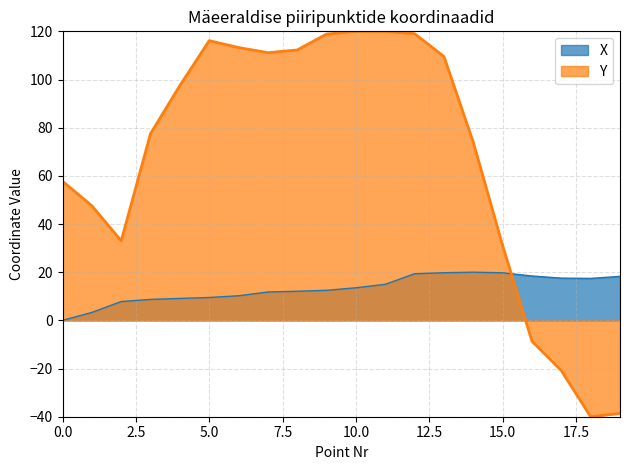

Rank the series by their average value, from lowest to highest.

X, Y